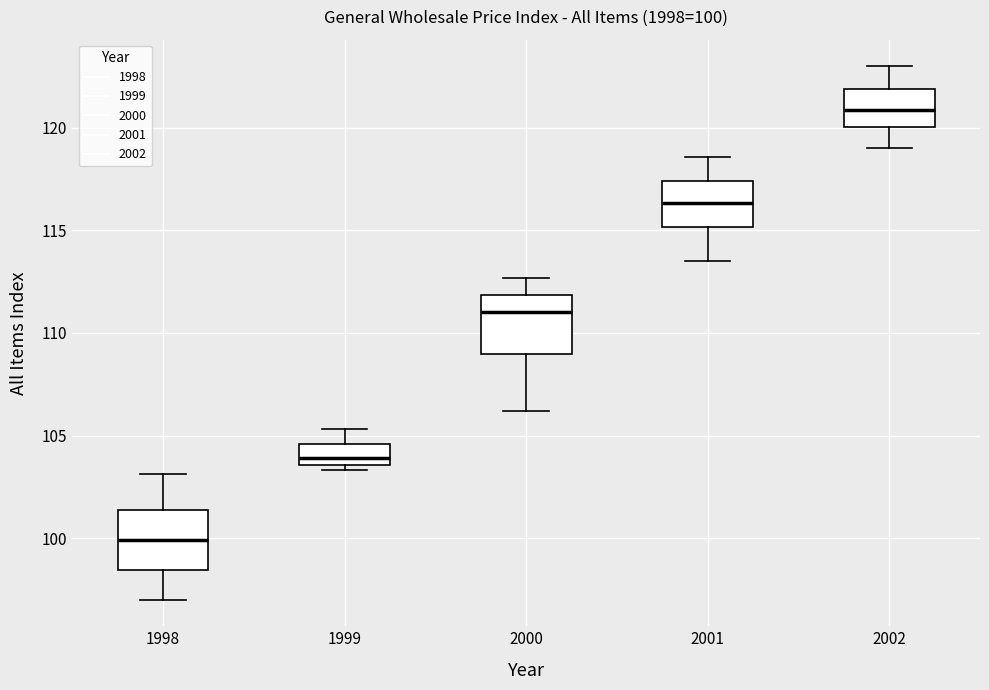

Which box's median line is the lowest?

1998